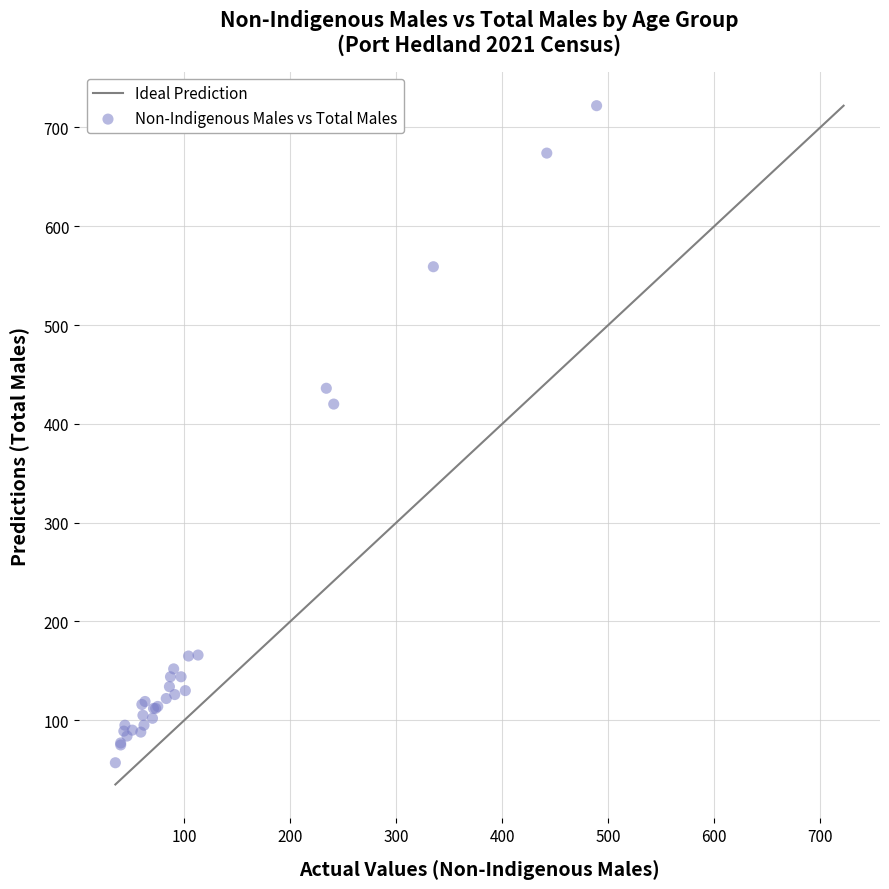

What Y value in the scatter plot is closest to 389?

420